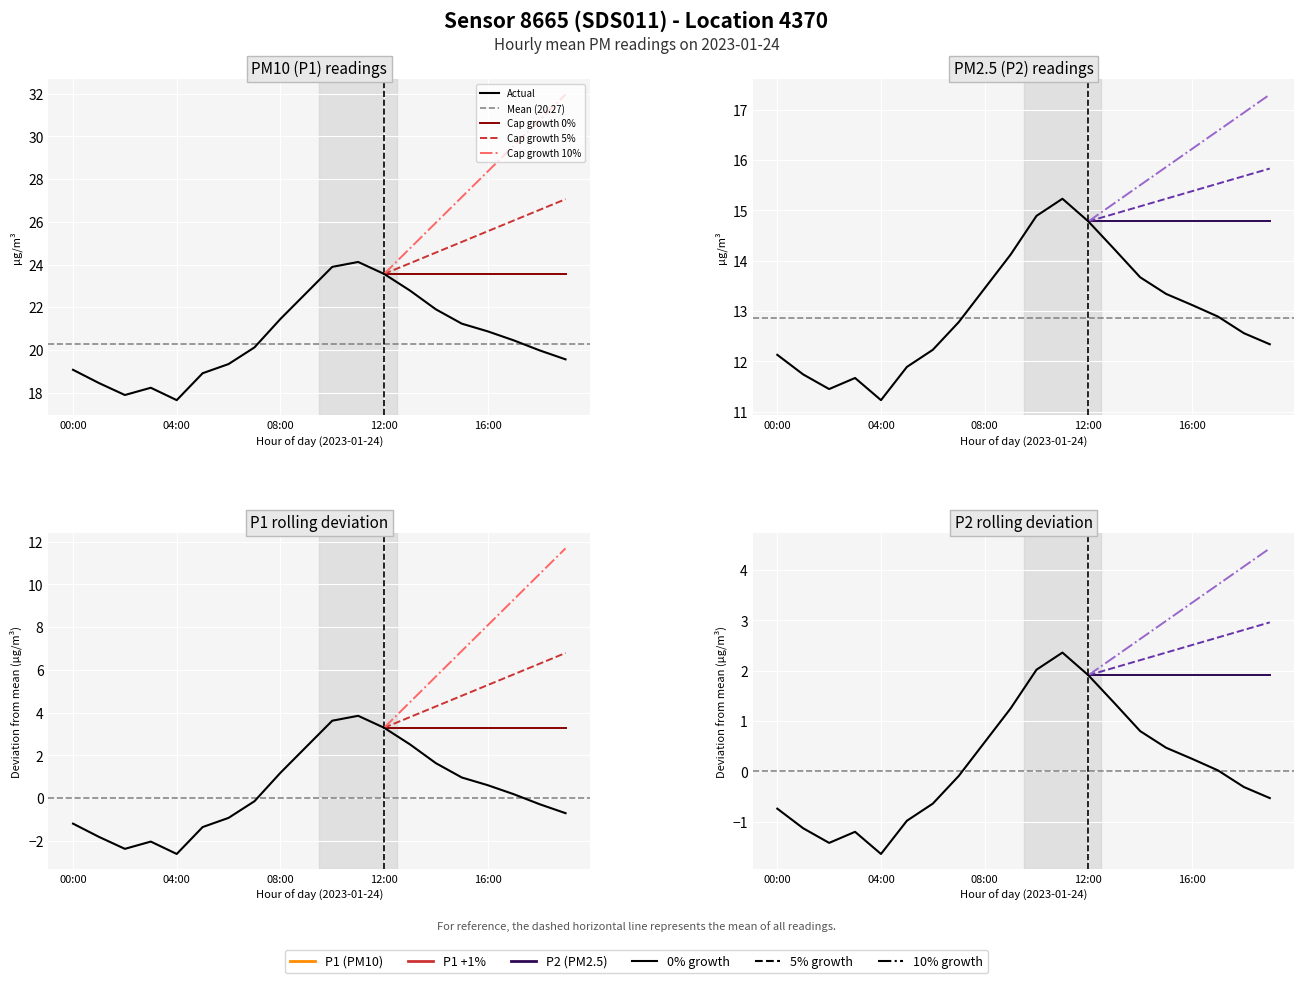

What is the difference between the second highest and minimum values in the P2_values series?

3.7